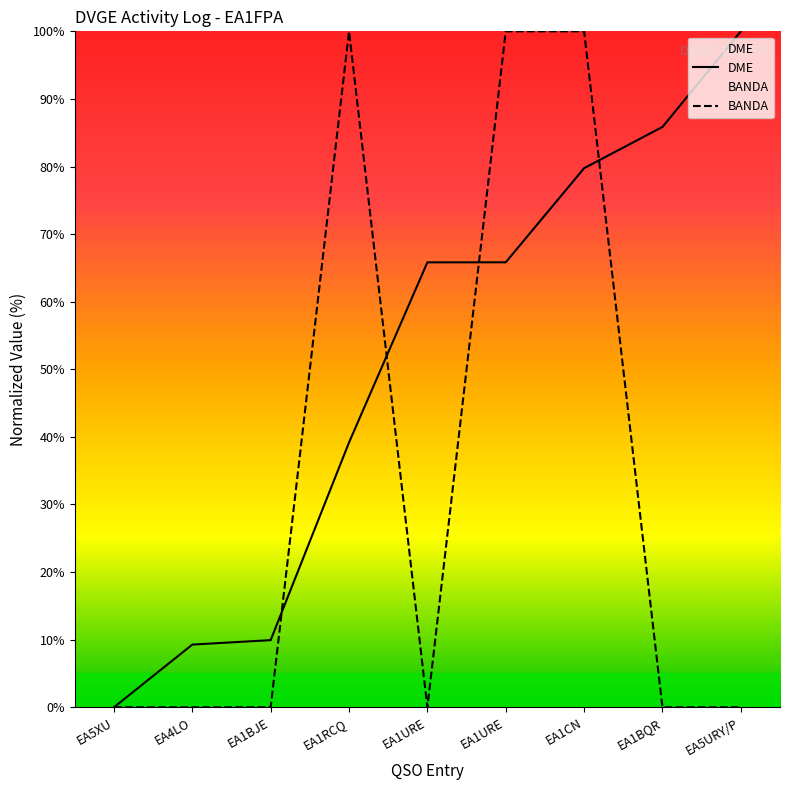

Is the value of BANDA at EA1URE greater than the value of DME at EA5URY/P?

No